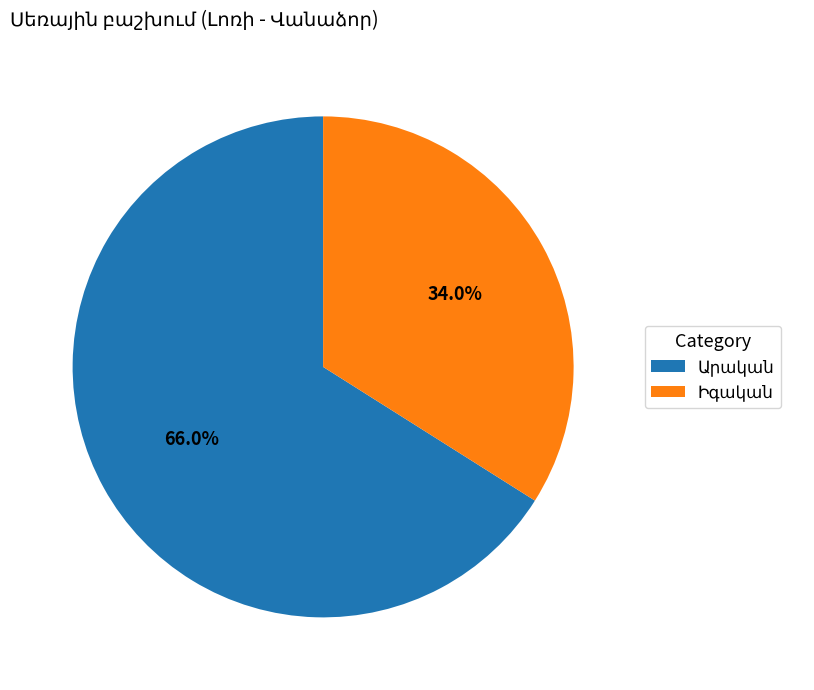

Is there any slice that represents more than half of the pie?

Yes